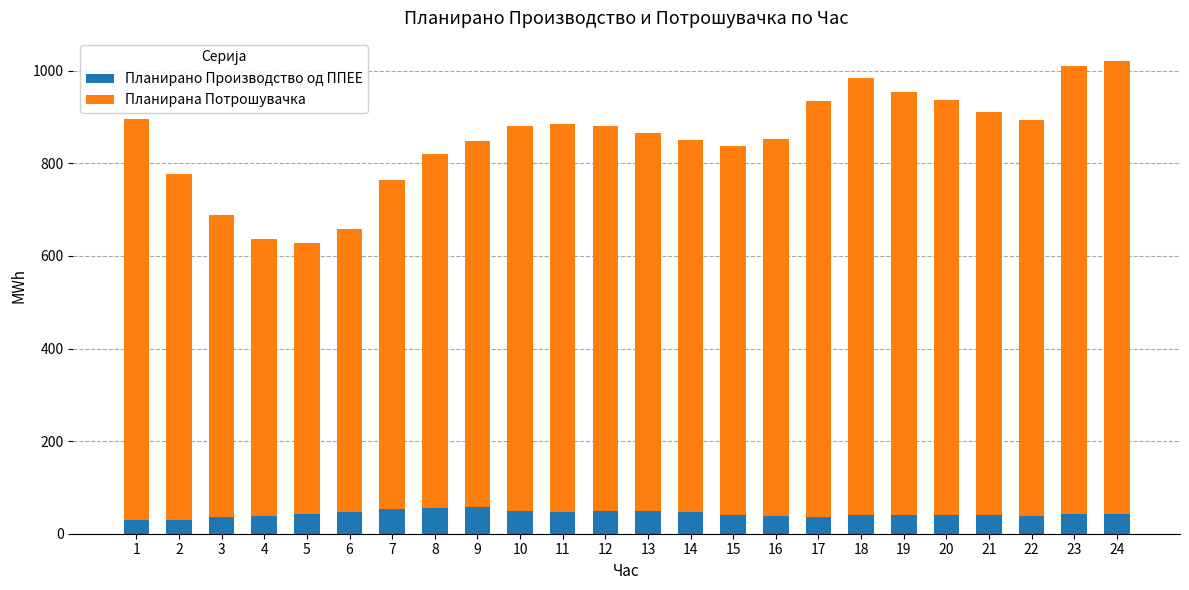

What is the difference between the maximum and minimum values in the Планирано Производство од ППЕЕ series?

26.8